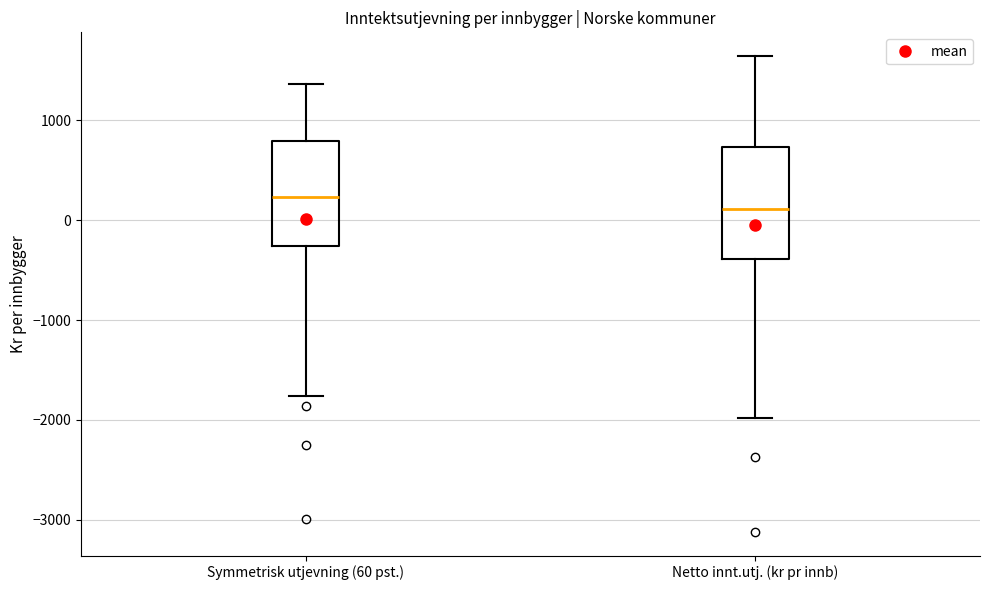

Which box has the highest median line?

Symmetrisk utjevning (60 pst.)